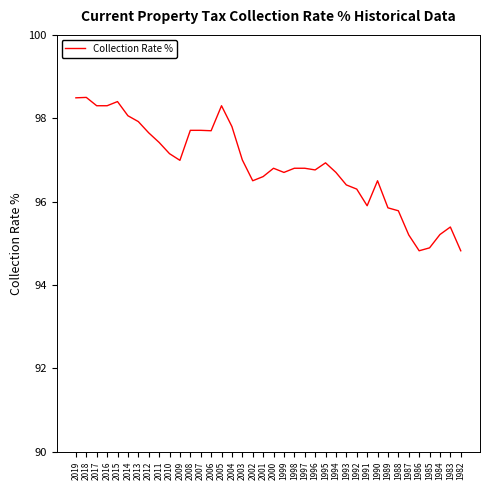

True or false: the data shows 96.5 at 1990.

True